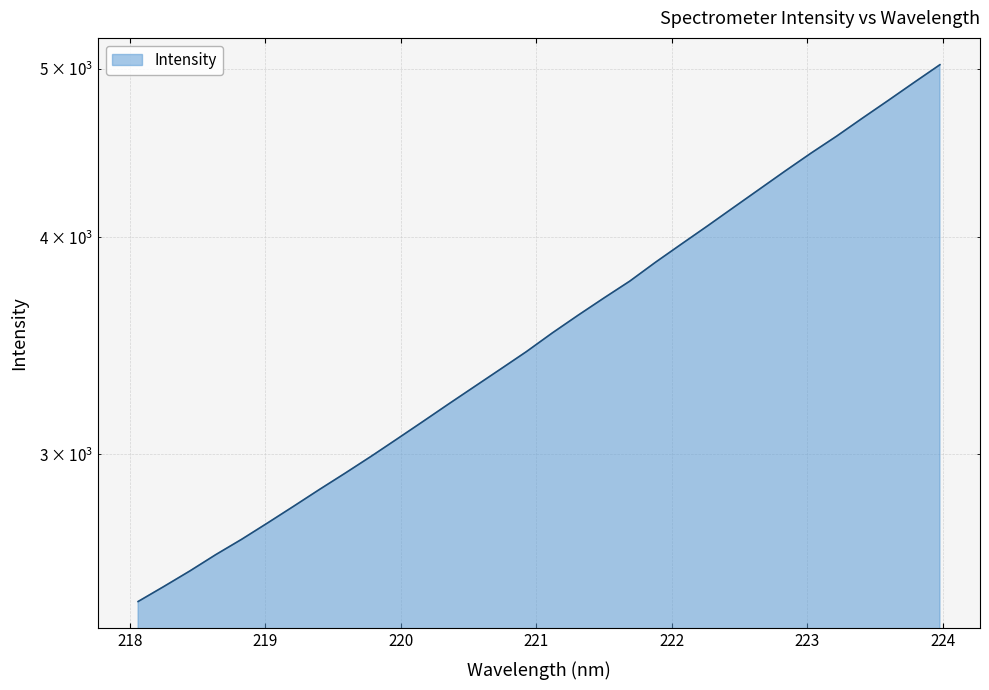

Reading left to right, what are all the values shown in this chart?

218.0596=2467.6	218.2508=2517.5	218.442=2569.7	218.6332=2625.9	218.8244=2679.9	219.0156=2738.5	219.2067=2799.4	219.3979=2862.6	219.589=2925.6	219.7801=2991.4	219.9712=3060.9	220.1623=3132.6	220.3533=3206.8	220.5444=3281.6	220.7354=3358.0	220.9264=3436.8	221.1174=3522.9	221.3083=3606.8	221.4993=3690.3	221.6902=3773.7	221.8812=3869.9	222.0721=3964.1	222.263=4059.7	222.4538=4159.6	222.6447=4261.5	222.8355=4365.9	223.0264=4470.6	223.2172=4573.3	223.408=4684.0	223.5987=4795.3	223.7895=4911.0	223.9802=5027.9